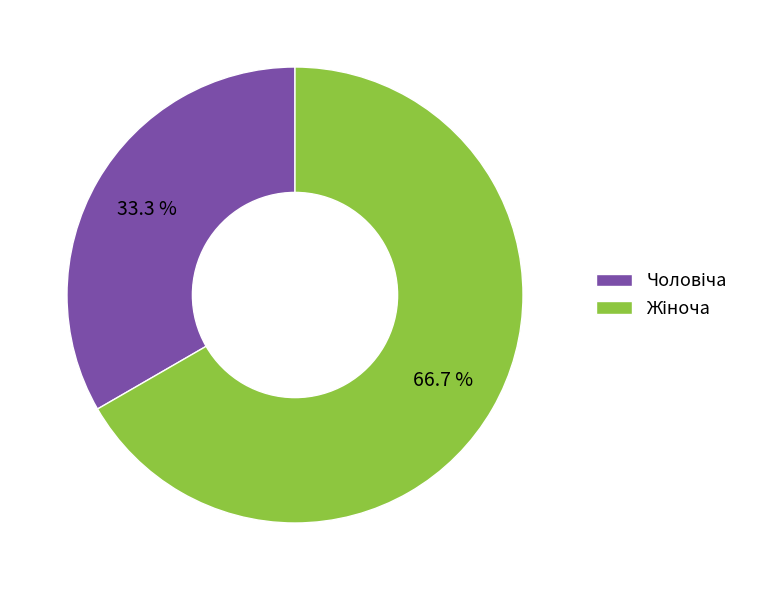

Is there a majority slice in this chart?

Yes